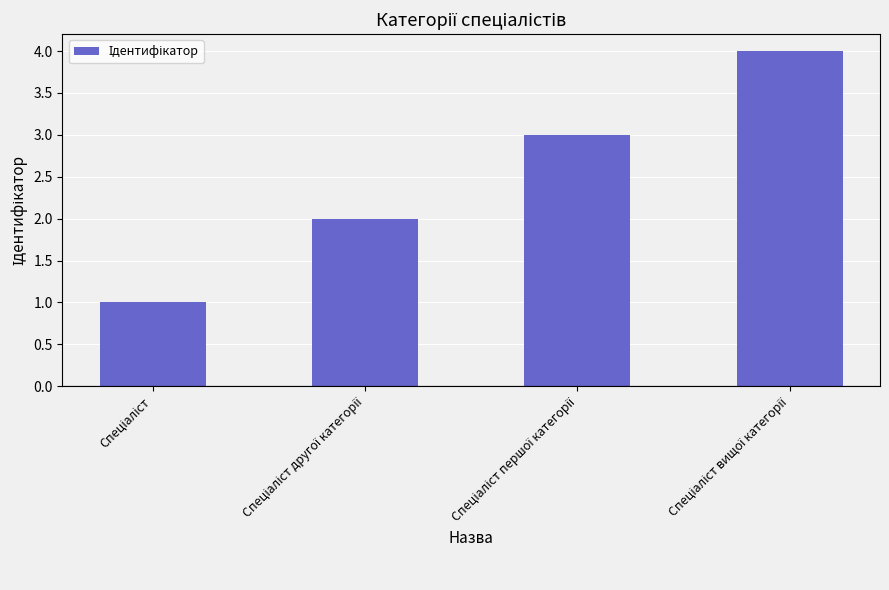

What is the sum of all values?

10